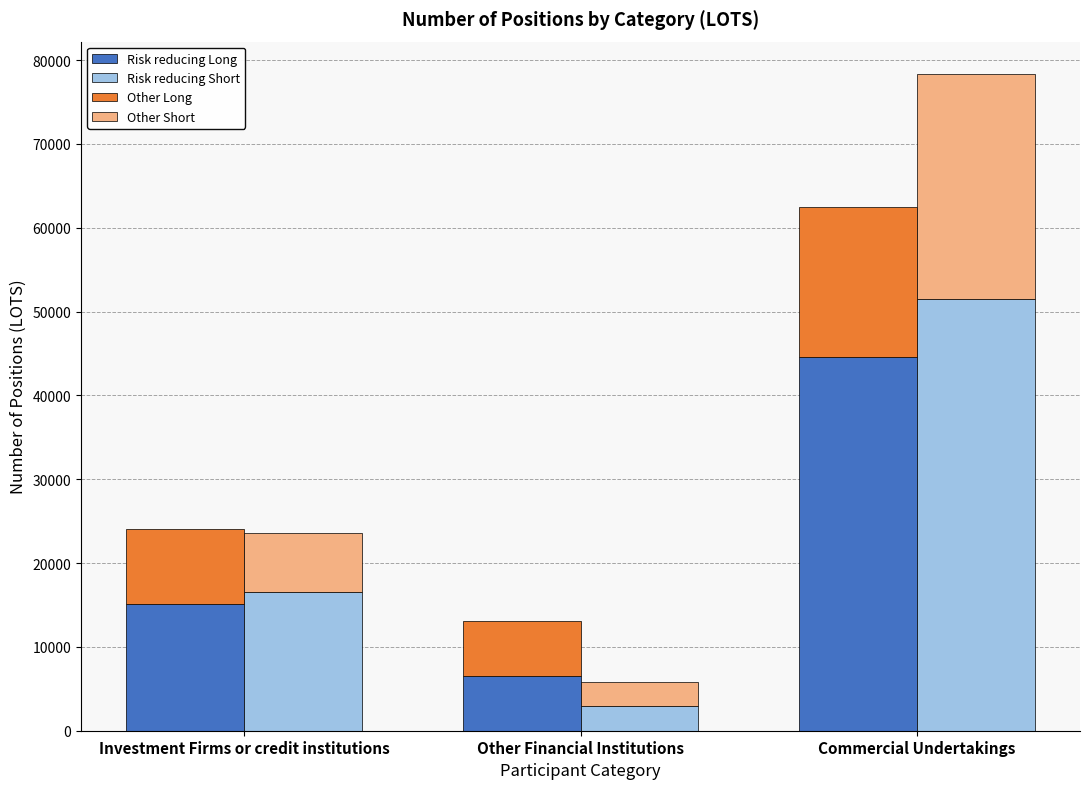

The Risk reducing Short series shows 16578.7 at Investment Firms or credit institutions. True or false?

True